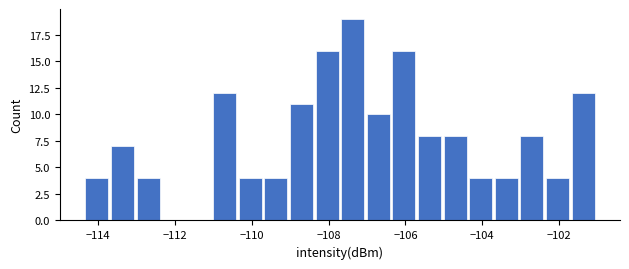

Read against the x-axis, roughly where is the centre of the tallest bar?

-107.4